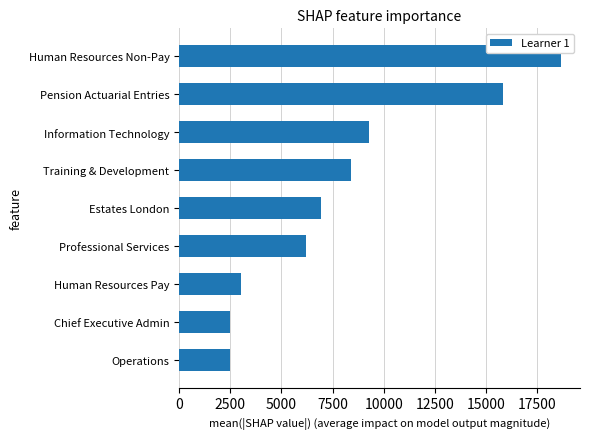

What is the difference between the second highest and minimum values?

13315.9